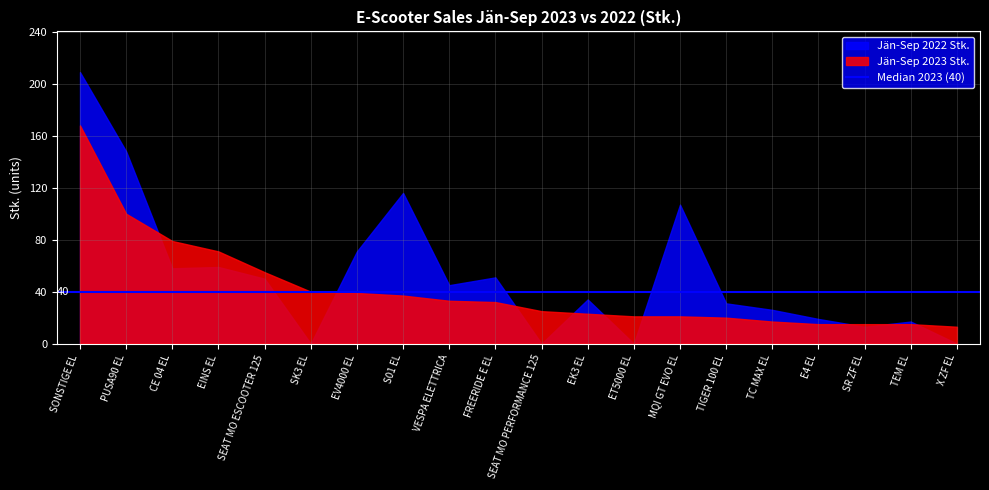

True or false: Jän-Sep 2022 Stk. has a value of 63 at SONSTIGE EL.

False